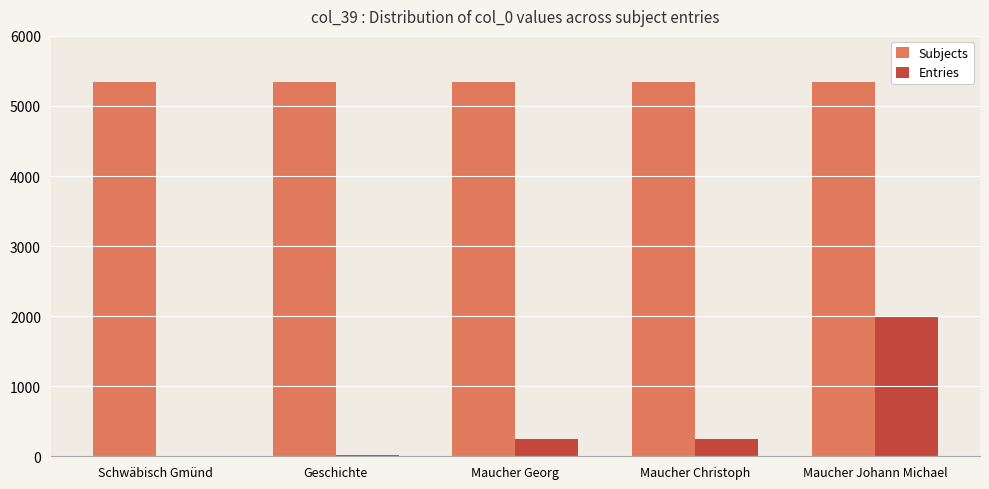

What is the sum of the Entries values at Maucher Georg and Maucher Christoph?

494